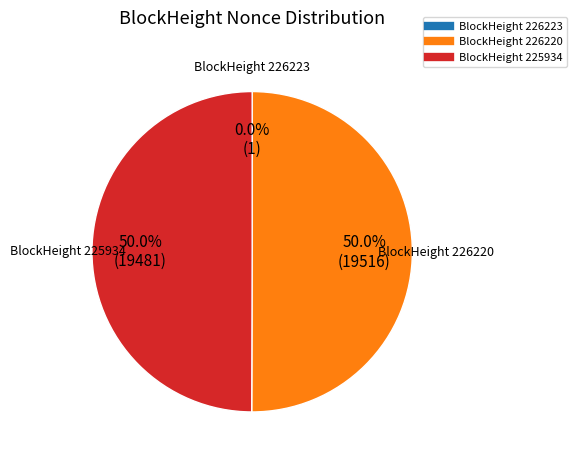

To the nearest percent, what is the average slice percentage?

33%